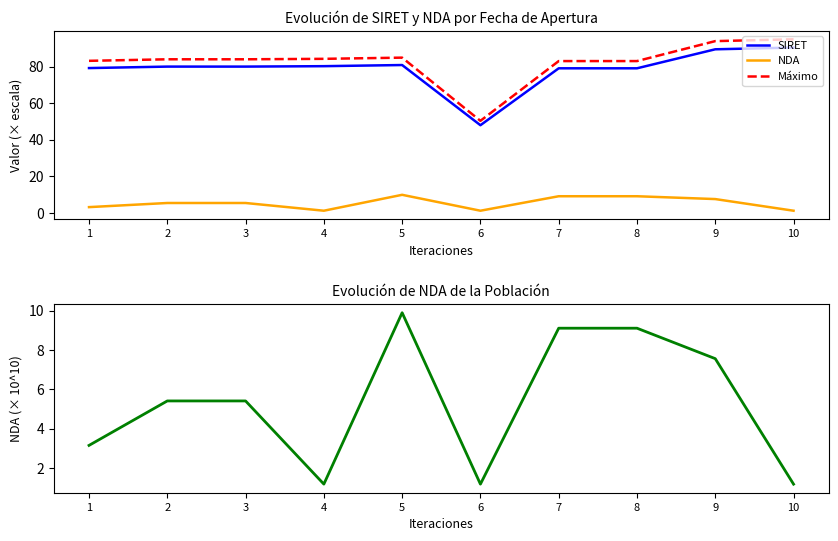

Reading left to right, extract all data points from this chart.

SIRET: 79.2	80.0	80.0	80.3	80.9	48.0	79.1	79.1	89.5	90.4
NDA: 3.2	5.4	5.4	1.2	9.9	1.2	9.1	9.1	7.6	1.2
Máximo: 83.2	84.0	84.0	84.3	84.9	50.4	83.0	83.0	94.0	95.0